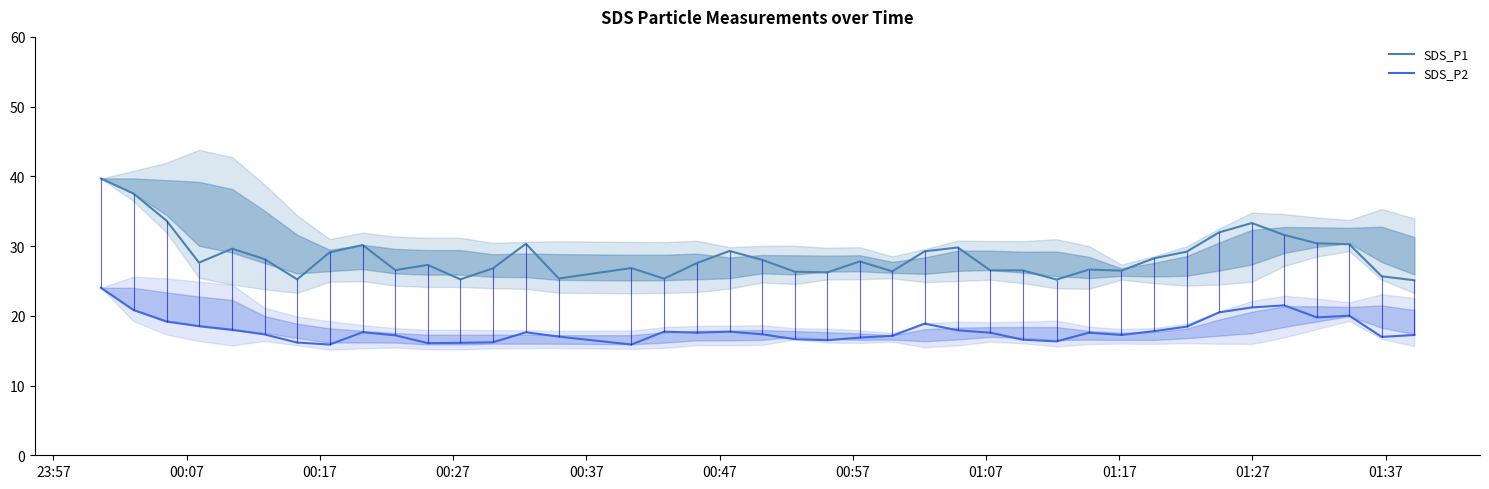

What is the lowest value of the SDS_P2 series?

15.9